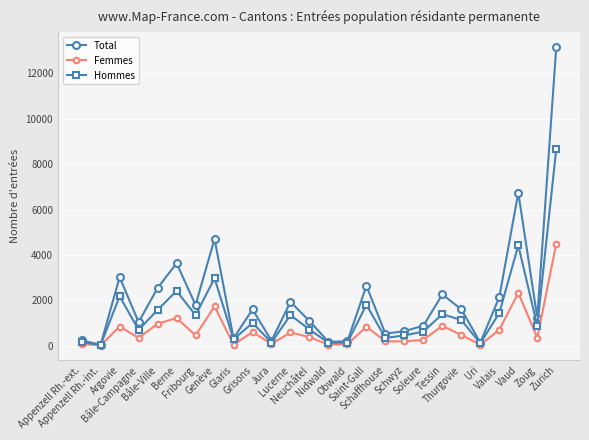

What position from the right is Bâle-Ville?

22